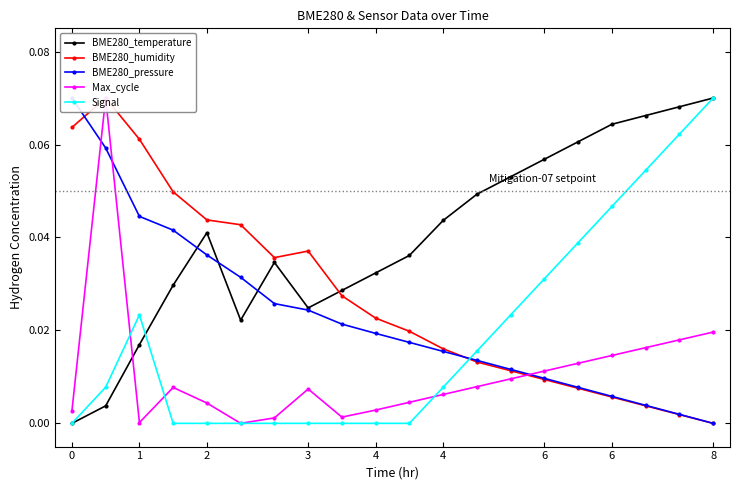

At which category does the chart reach its peak across all series?

8